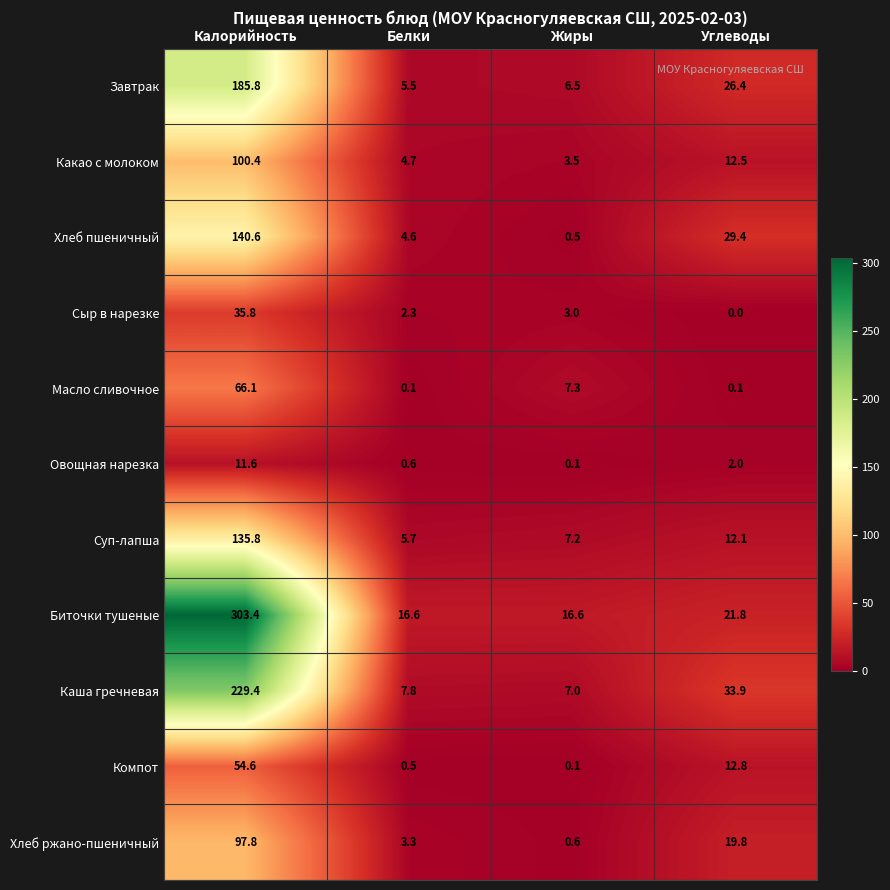

What is the difference between the Каша гречневая values at Углеводы and Жиры?

26.9